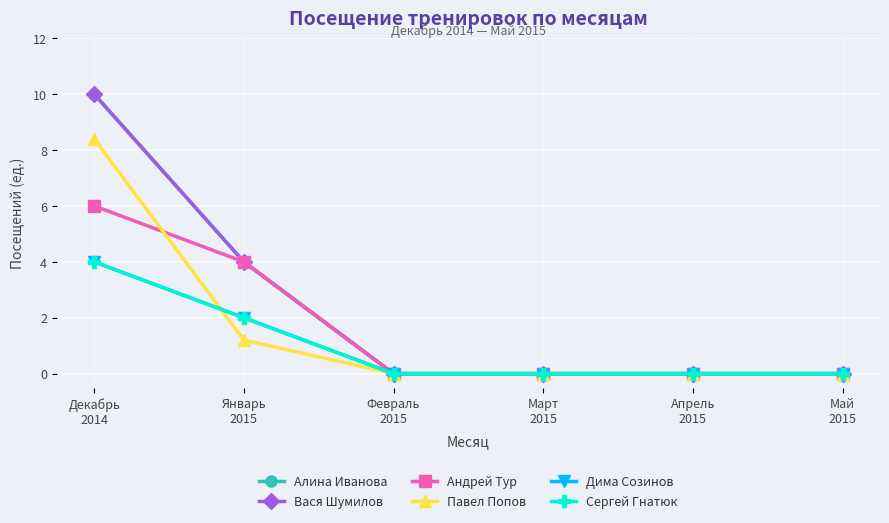

At which label is Сергей Гнатюк closest to 2?

Январь
2015